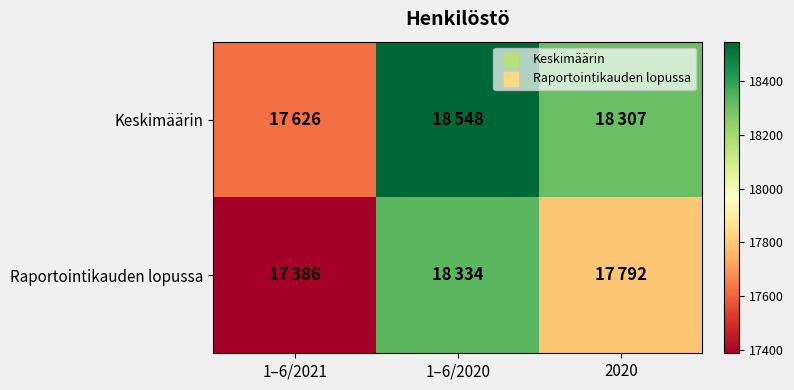

Count the number of categories in the chart.

3